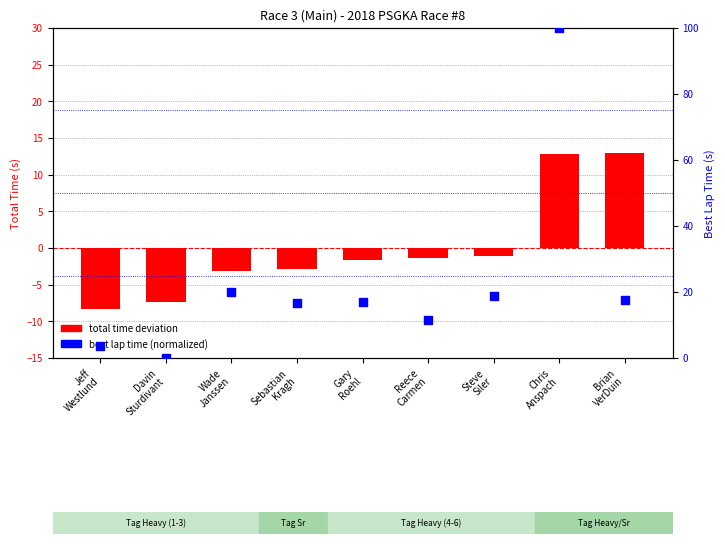

What is the total value across all series at Steve
Siler?

17.6